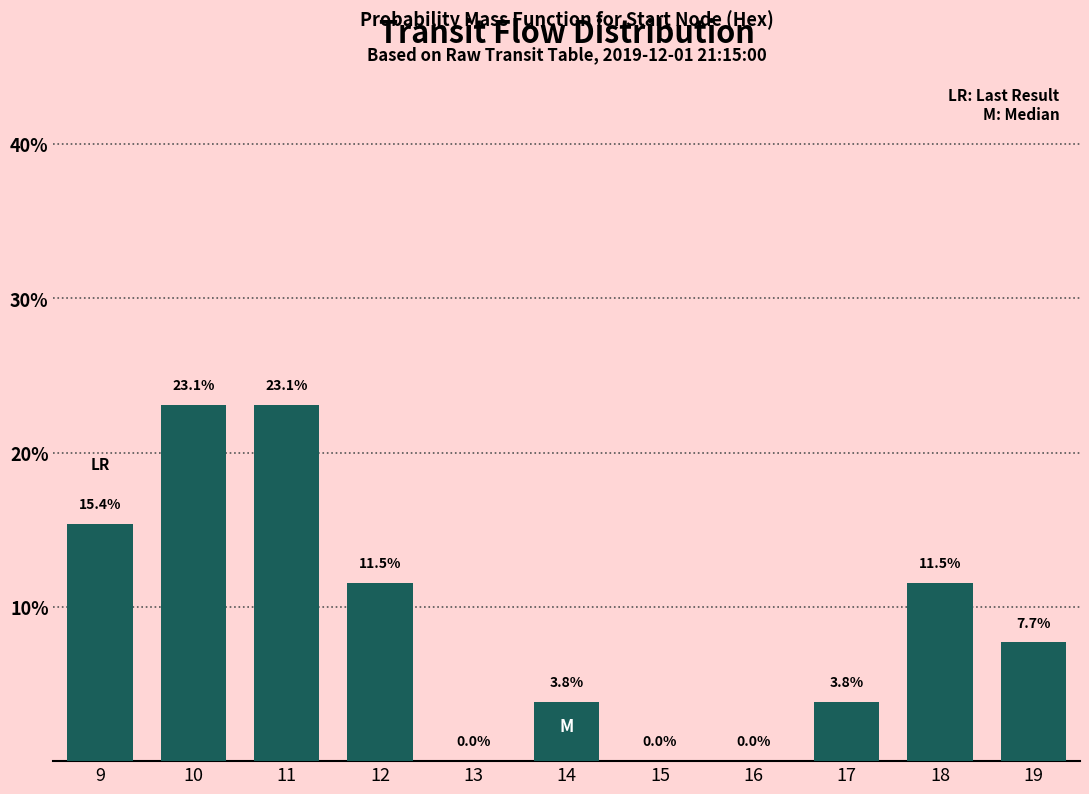

Reading left to right, what are all the values shown in this chart?

9=15.4	10=23.1	11=23.1	12=11.5	13=0.0	14=3.8	15=0.0	16=0.0	17=3.8	18=11.5	19=7.7